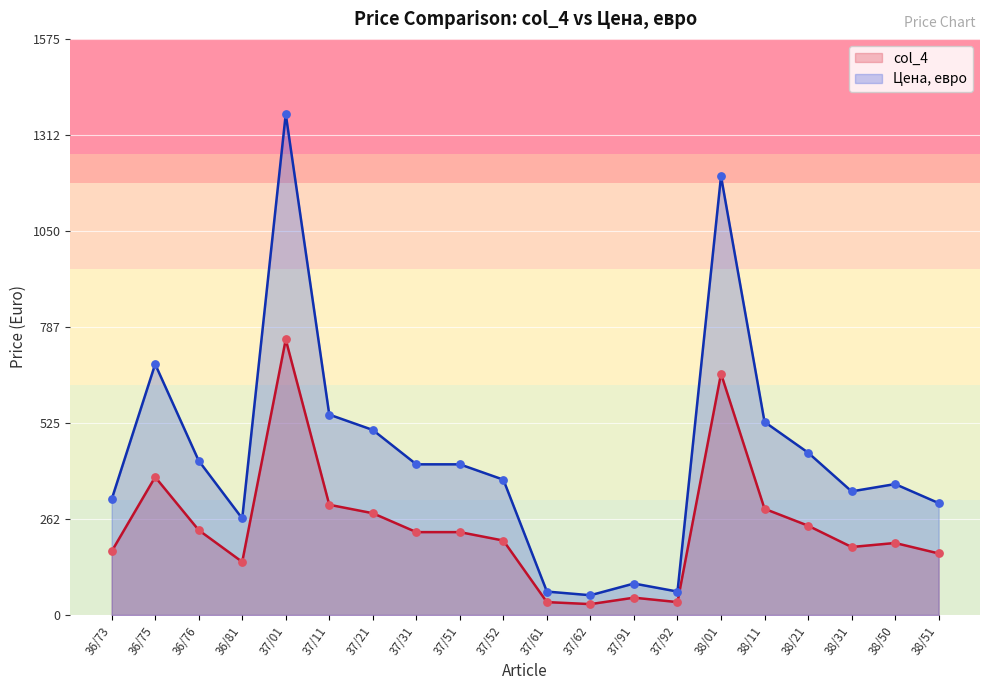

Is the value of Цена, евро at 38/50 greater than the value of col_4 at 37/21?

Yes